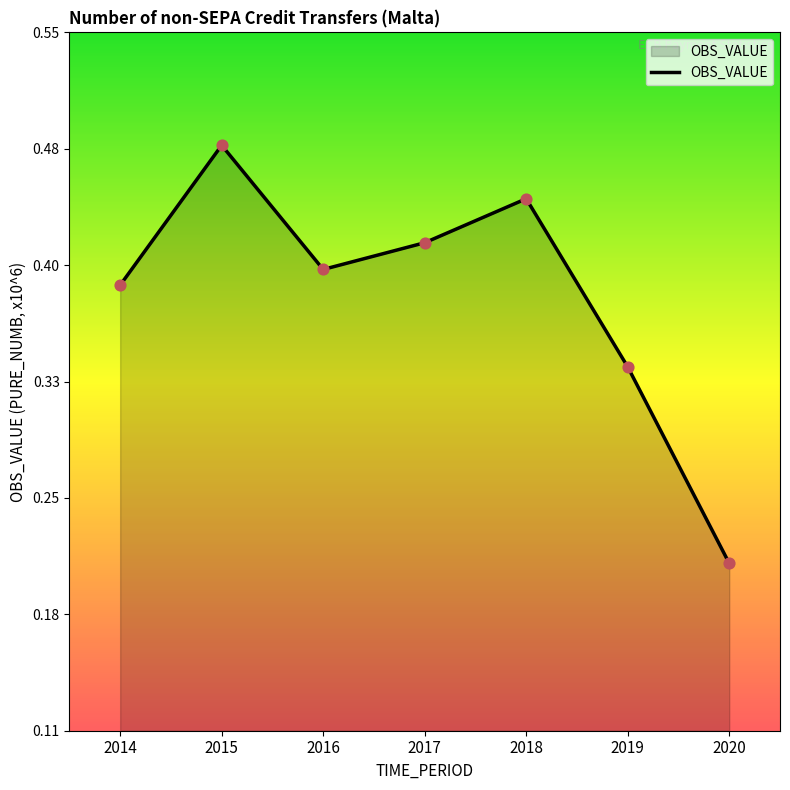

Which has a higher value, 2018 or 2017?

2018